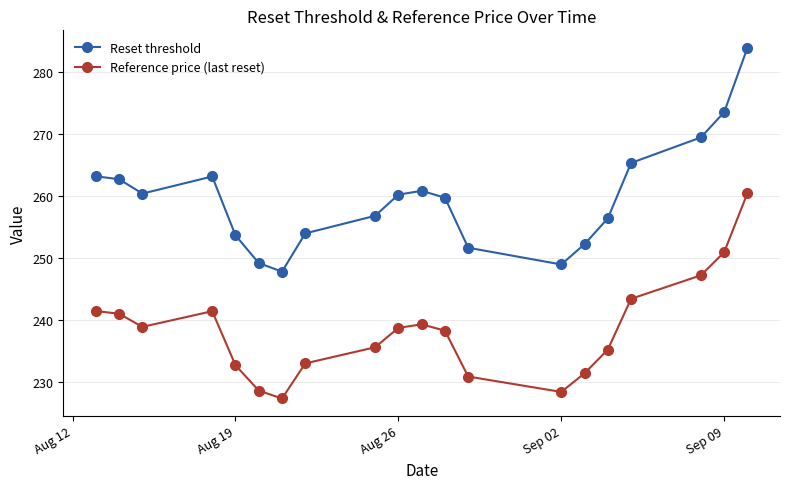

True or false: Reset threshold has more than 1 points higher than both neighbors.

True